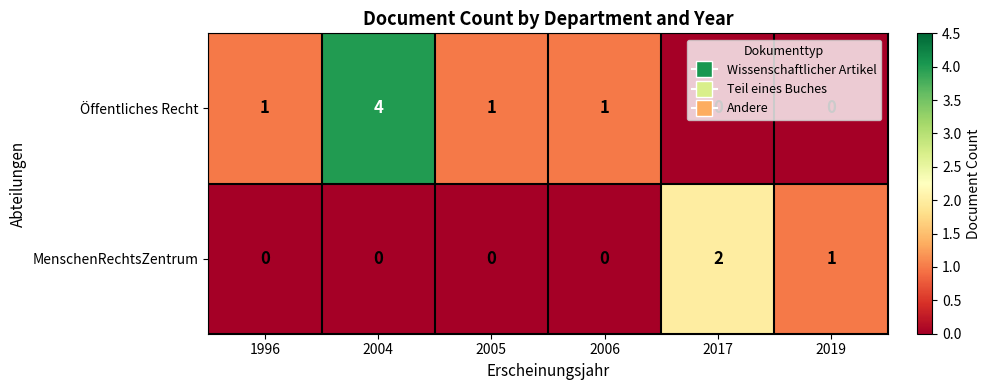

Rank the series by their maximum value, from highest to lowest.

Öffentliches Recht, MenschenRechtsZentrum